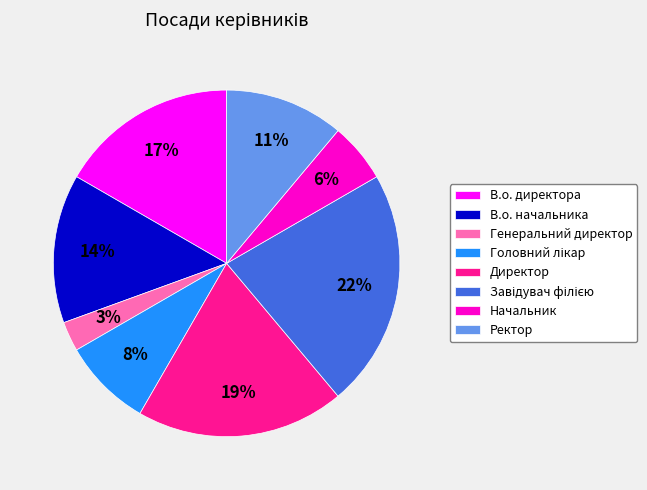

To the nearest percent, what percentage of the pie is Начальник?

6%